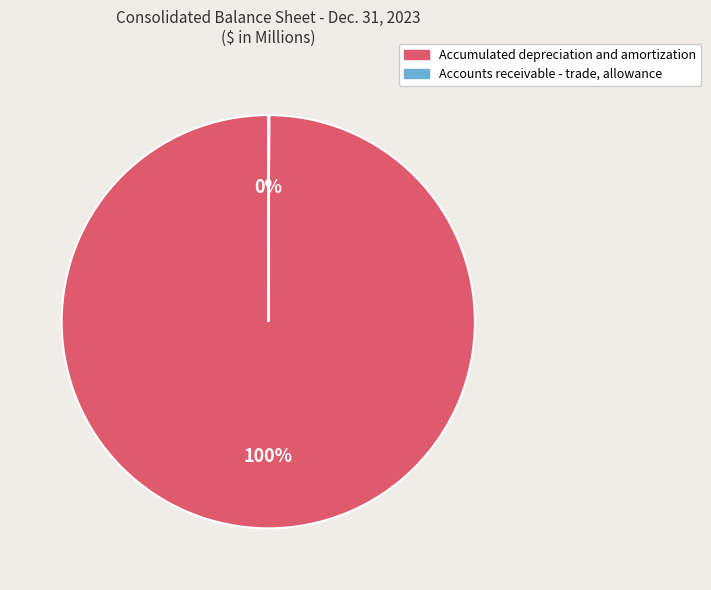

To the nearest percent, what percentage of the pie is Accumulated depreciation and amortization?

100%